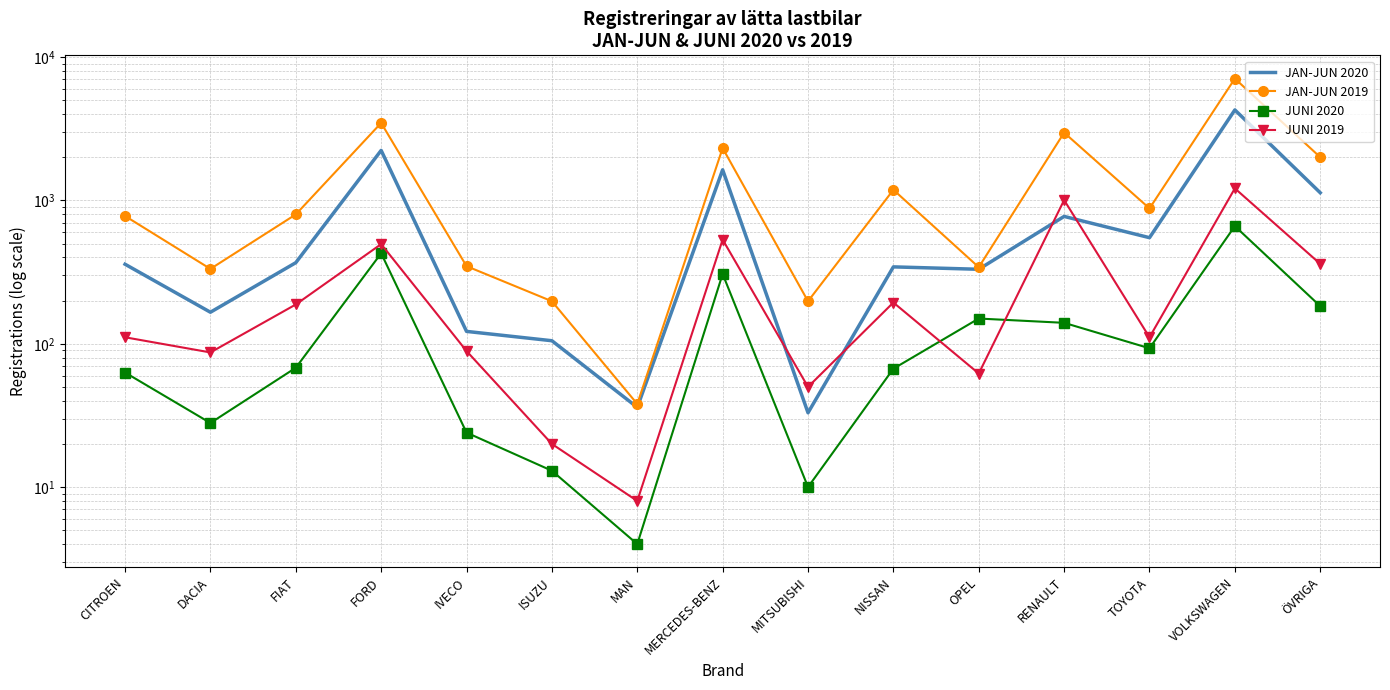

The JAN-JUN 2020 series shows 1637 at MERCEDES-BENZ. True or false?

True